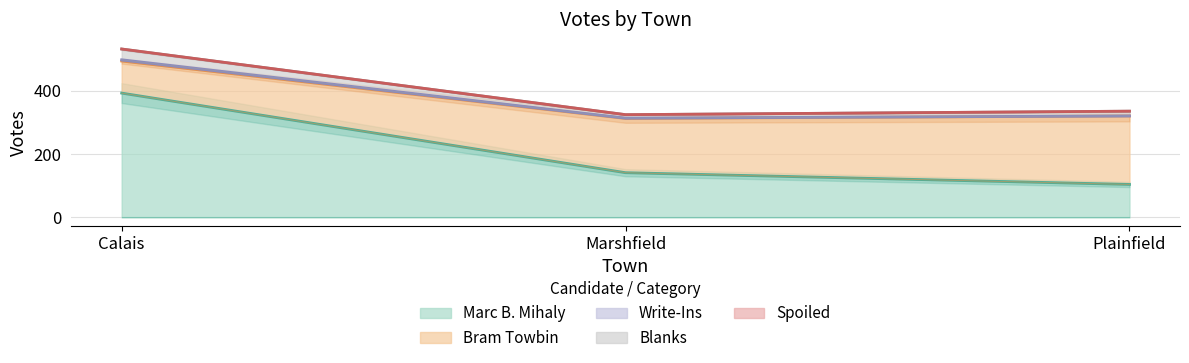

Read the Marc B. Mihaly value at Marshfield.

141